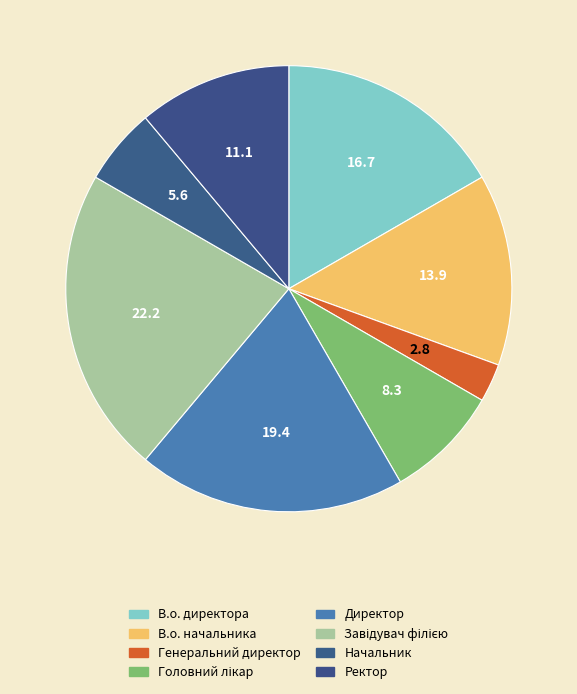

To the nearest percent, what portion does Ректор represent?

11%